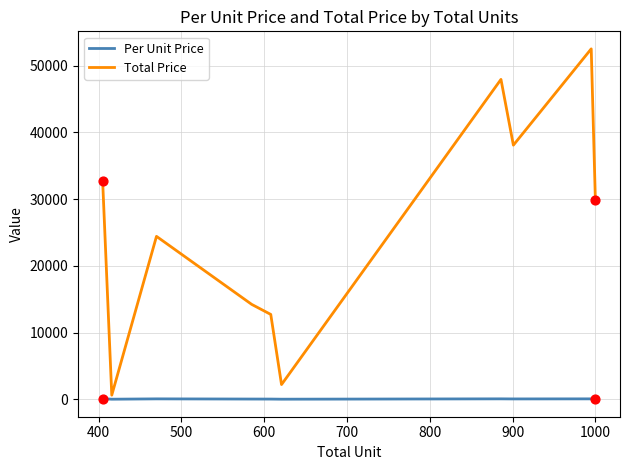

Which series has the largest total across all categories?

Total Price